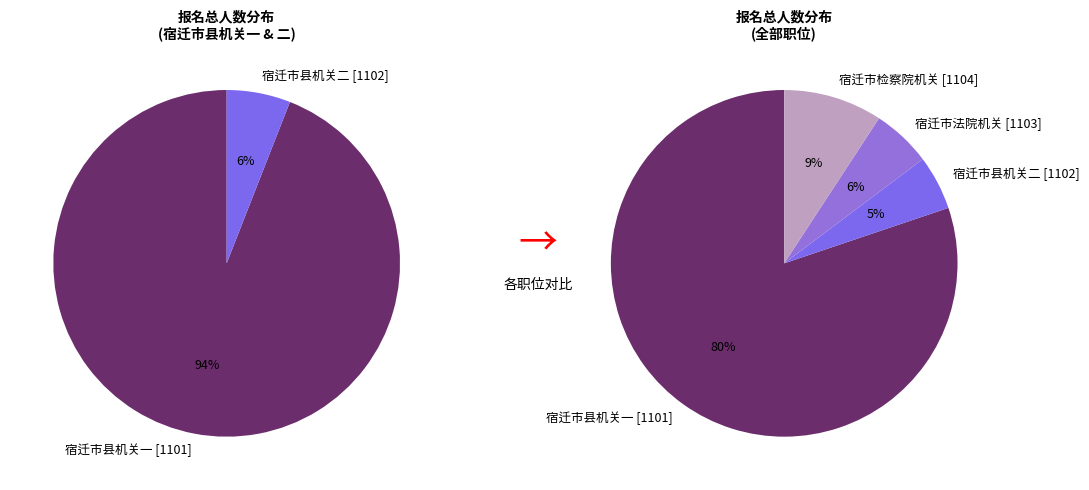

To the nearest percent, what percentage of the pie is 宿迁市县机关一 [1101]?

80%